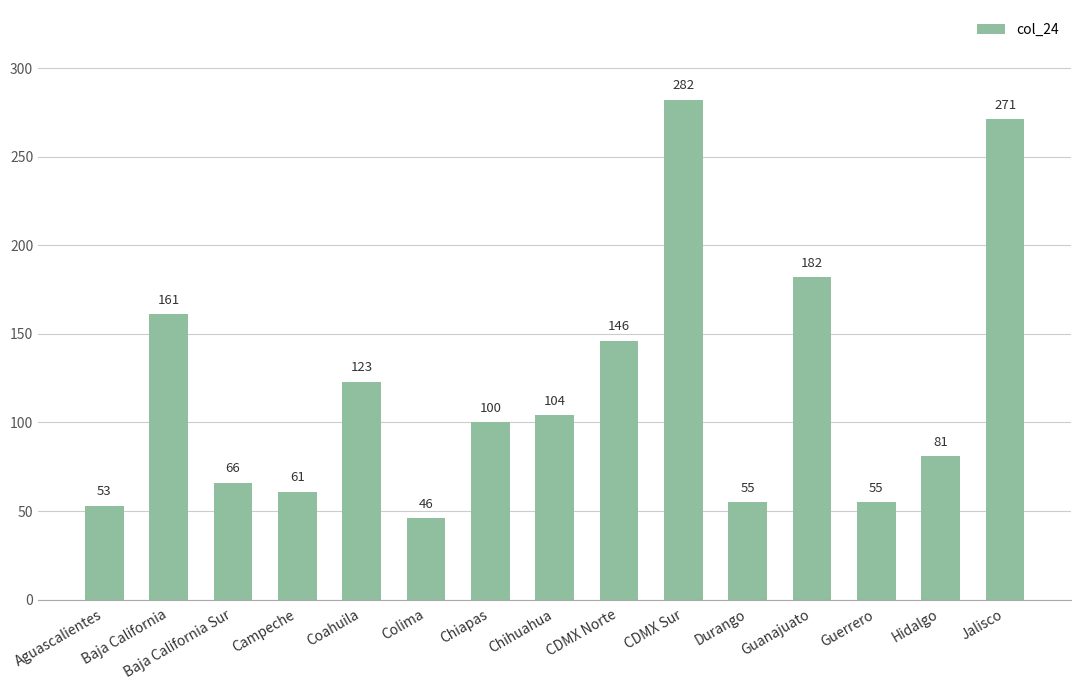

How many data points does each series have?

15